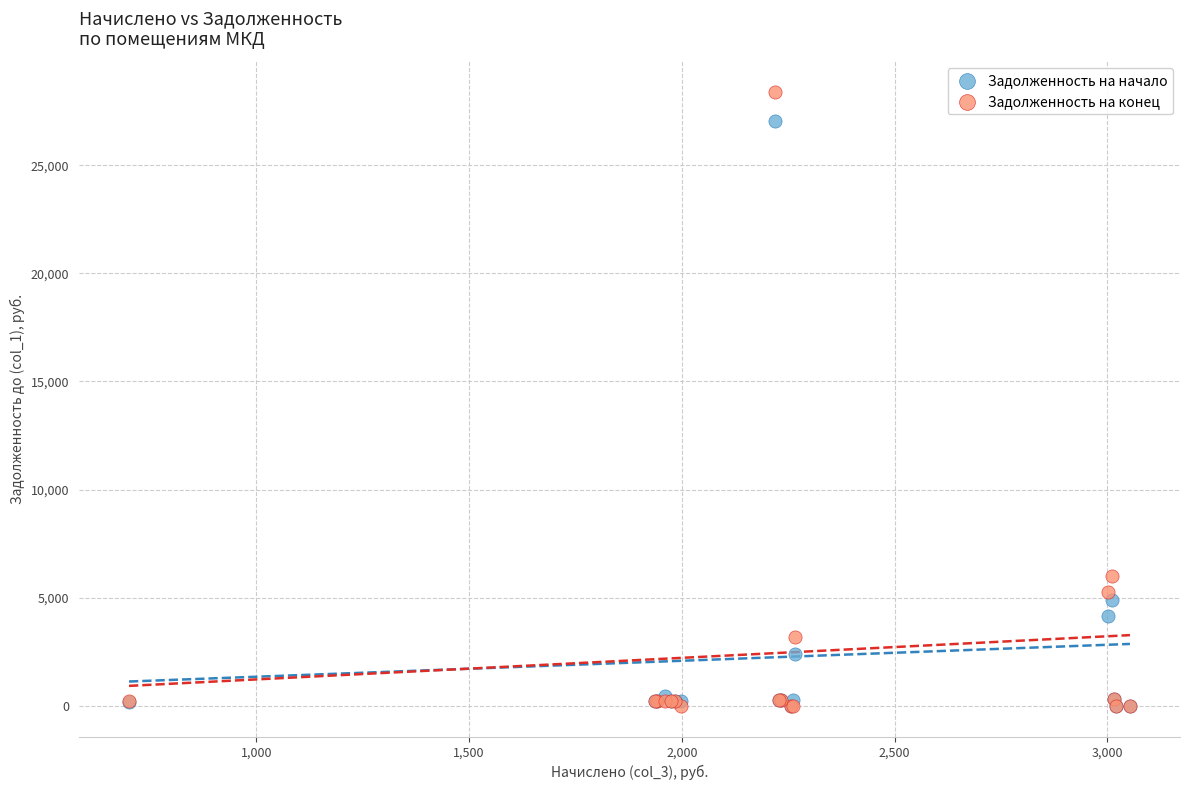

In the Задолженность на конец series, what Y value is closest to 14188?

6006.1